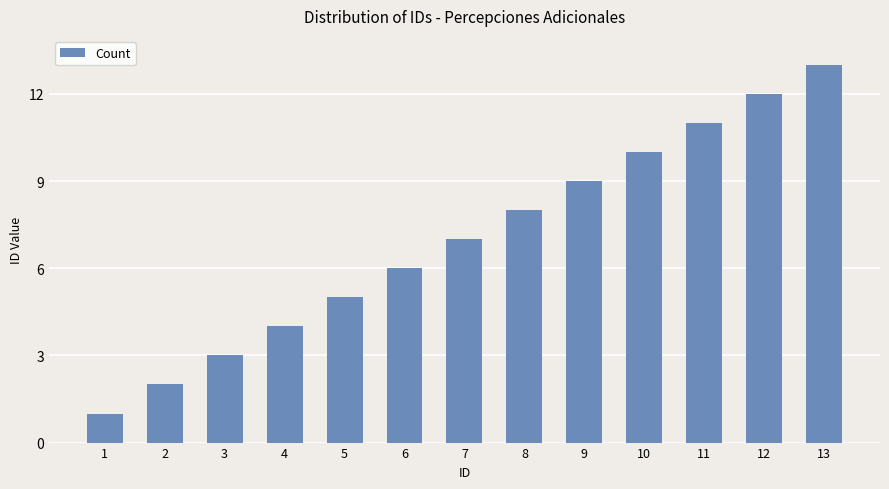

Reading right to left, list all the values displayed in this chart.

13	12	11	10	9	8	7	6	5	4	3	2	1